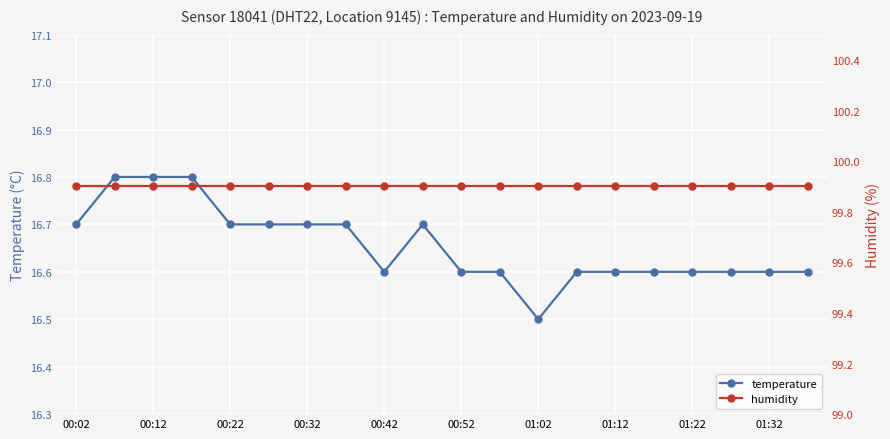

The humidity series shows 99.9 at 17. True or false?

True